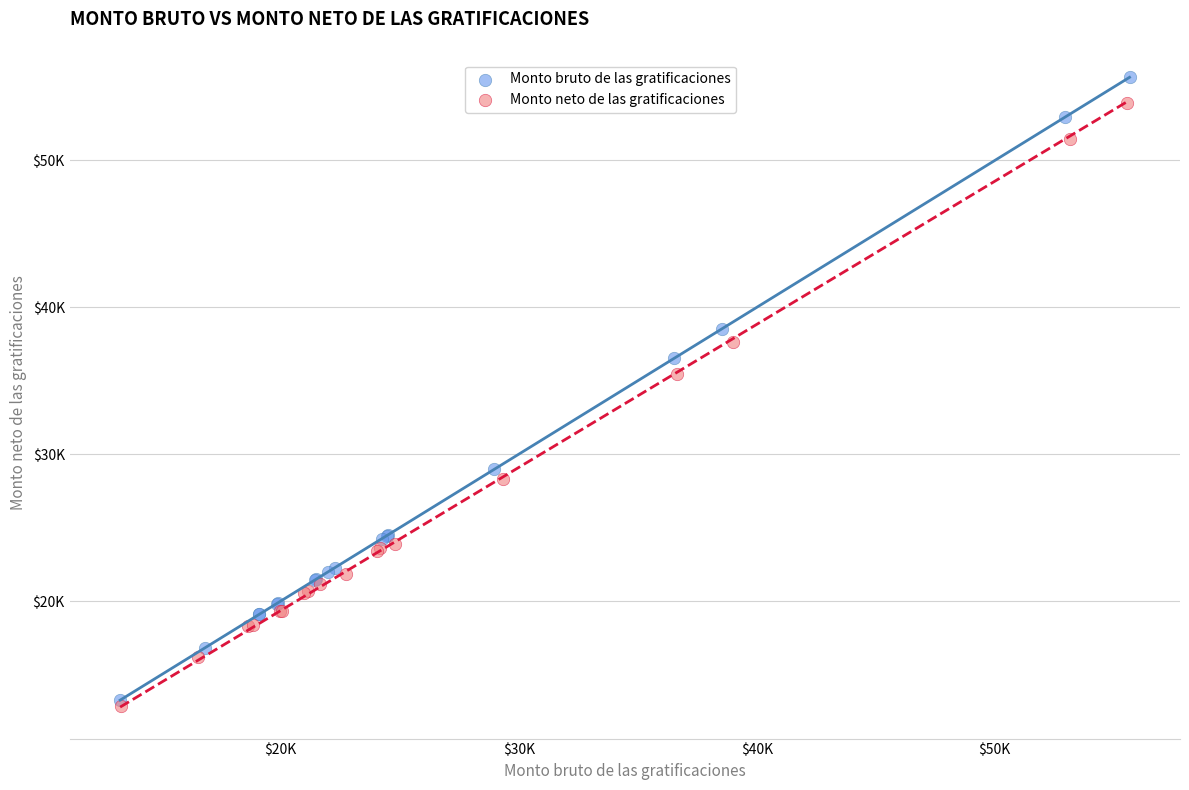

What are all the series names shown in the legend?

Monto bruto de las gratificaciones, Monto neto de las gratificaciones